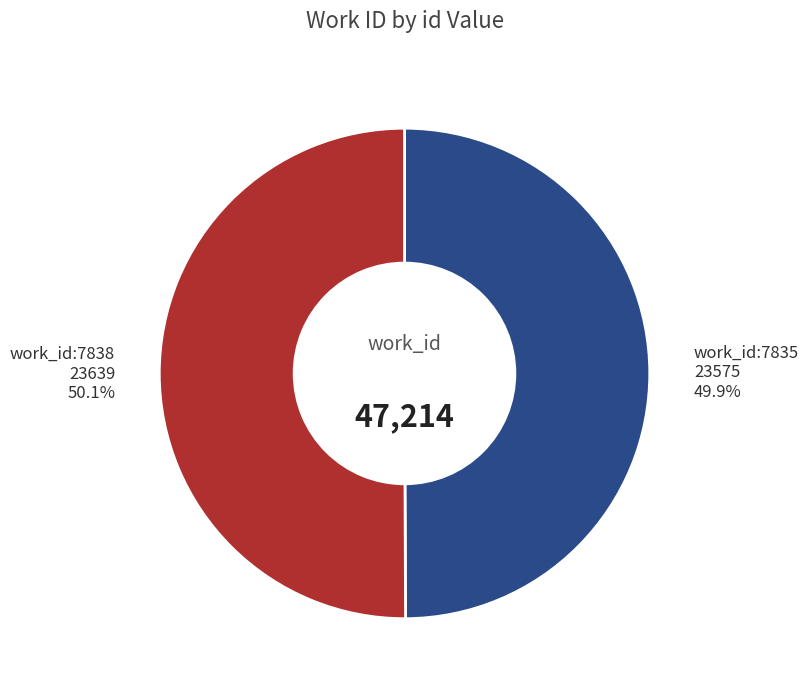

Does any single category account for the majority?

Yes